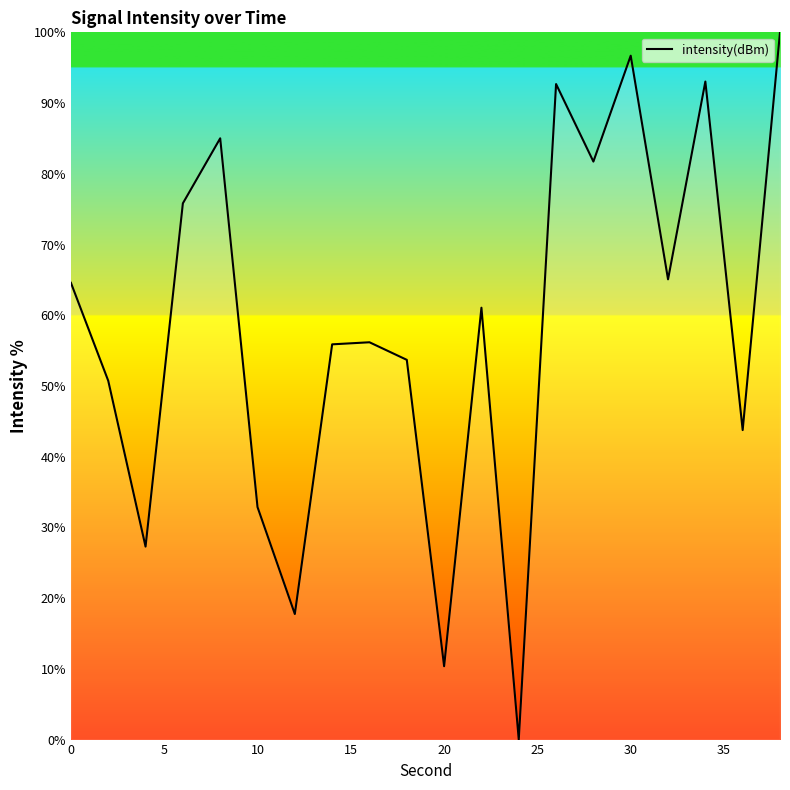

How many interior local peaks (higher than both neighbors) does the data have?

6